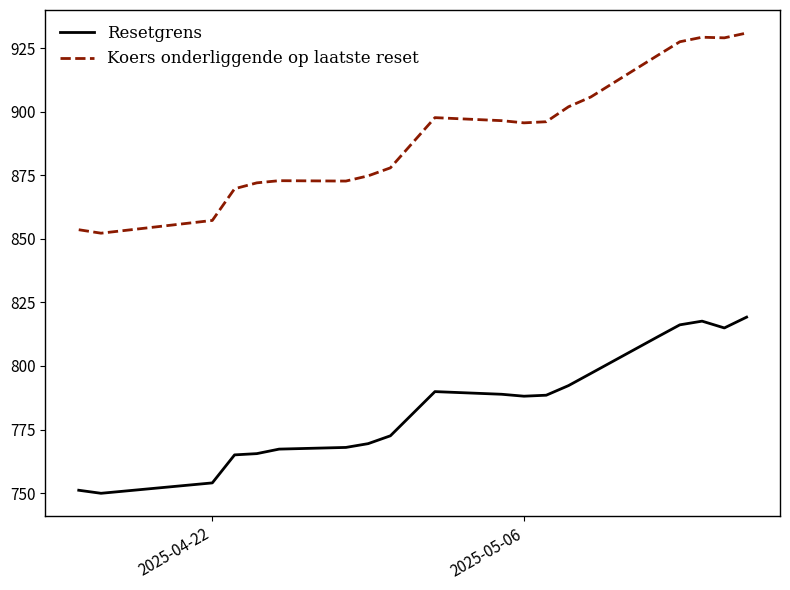

True or false: Koers onderliggende op laatste reset and Resetgrens intersect in this chart.

False